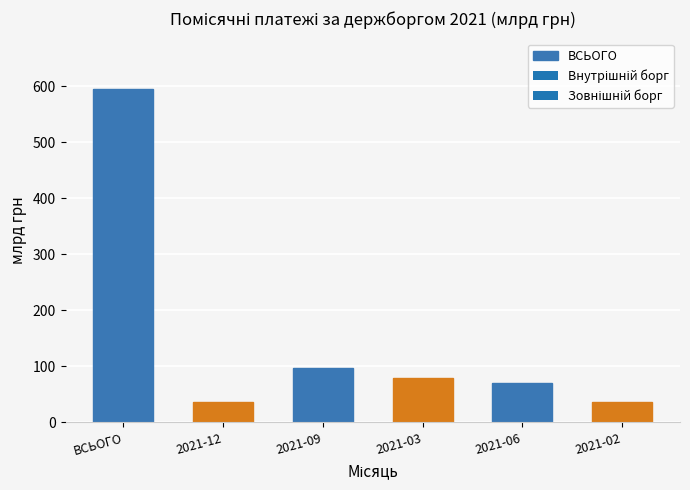

Reading right to left, list all the values displayed in this chart.

2021-02=35.9	2021-06=70.1	2021-03=79.0	2021-09=97.8	2021-12=37.0	ВСЬОГО=596.0